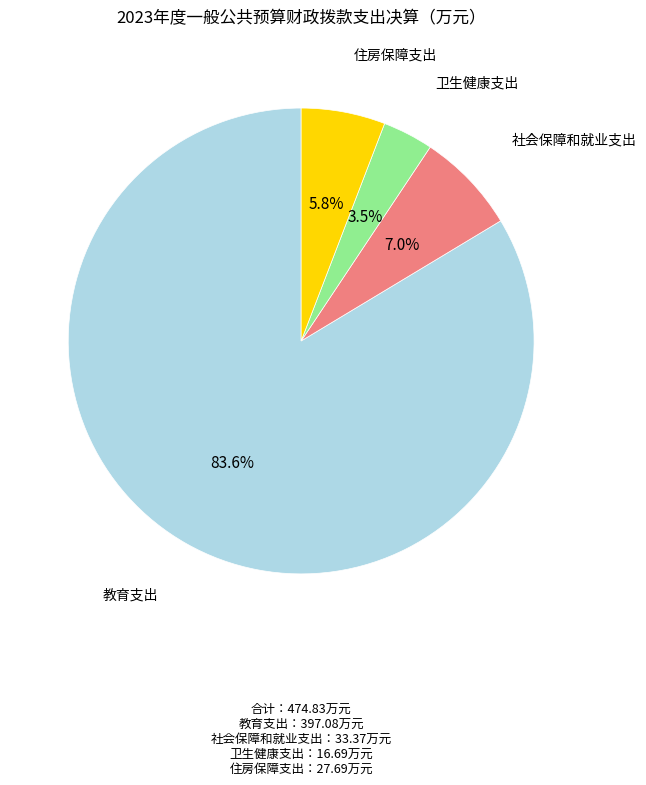

What portion of the pie excludes 社会保障和就业支出?

93.0%